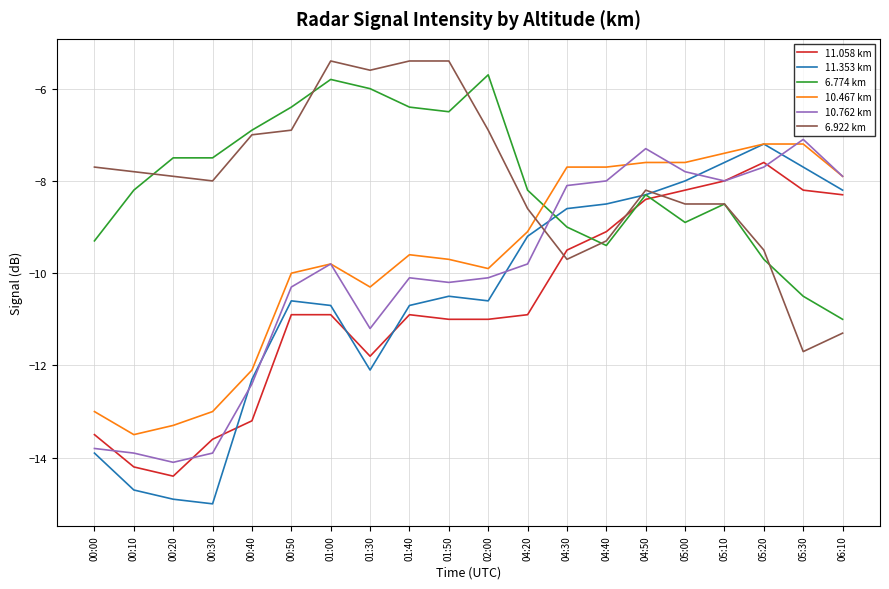

What is the total value across all series at 05:00?

-49.0